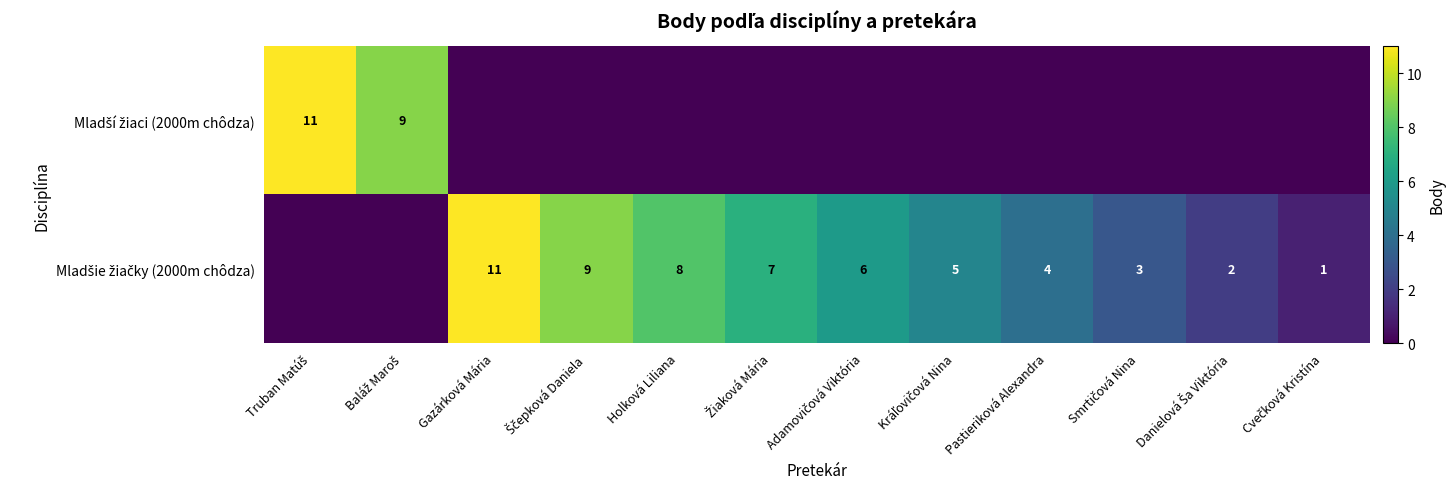

The value of Mladšie žiačky (2000m chôdza) at Truban Matúš is -4. True or false?

False